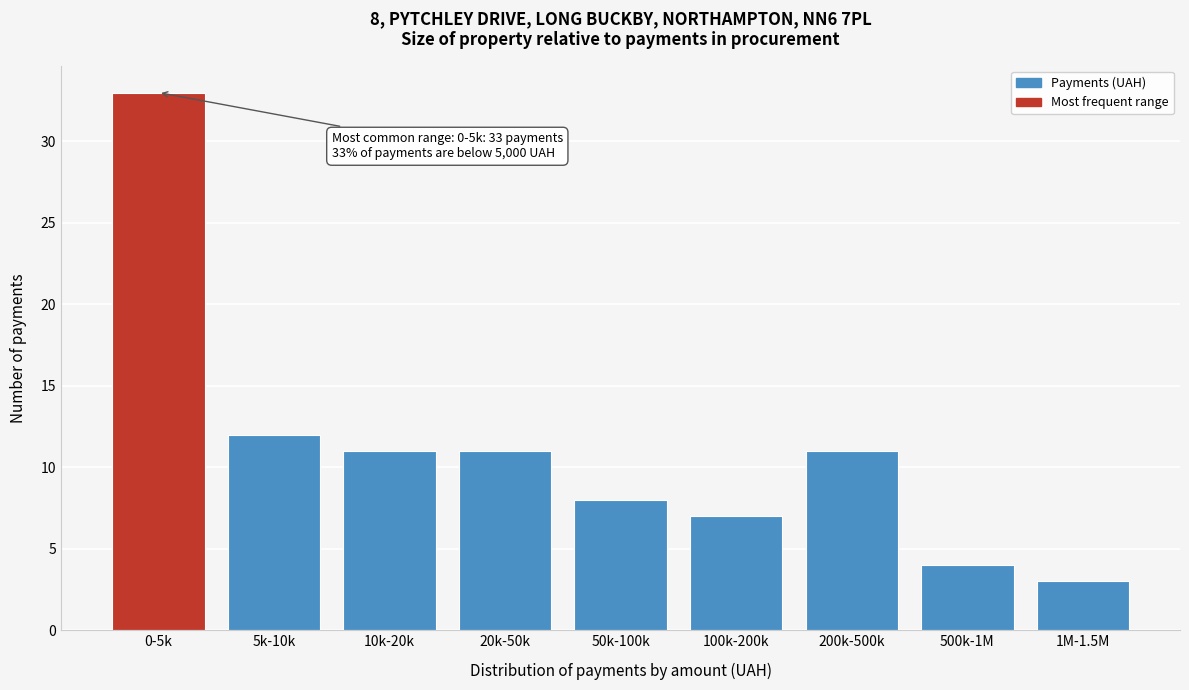

Reading right to left, what are all the values shown in this chart?

3	4	11	7	8	11	11	12	33